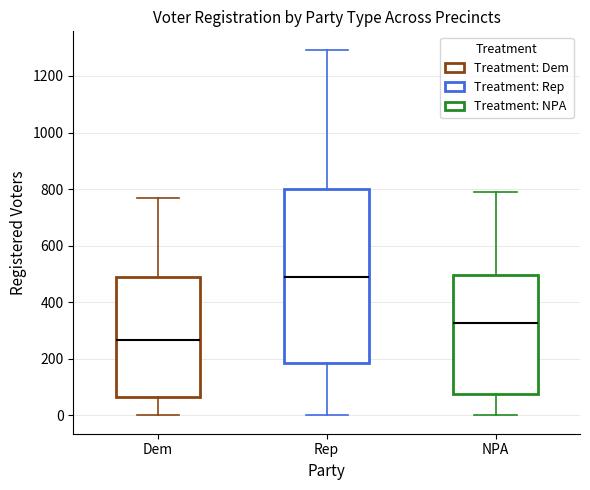

Reading left to right, transcribe this box plot: for each box, give where its median line is, the range the box spans, and where its two whiskers end, as read against the y-axis. The values are not printed on the chart, so give them approximately, as read against the axis.

Dem: median 260, box 60 to 480, whiskers 0 to 780
Rep: median 480, box 180 to 800, whiskers 0 to 1300
NPA: median 320, box 80 to 500, whiskers 0 to 800